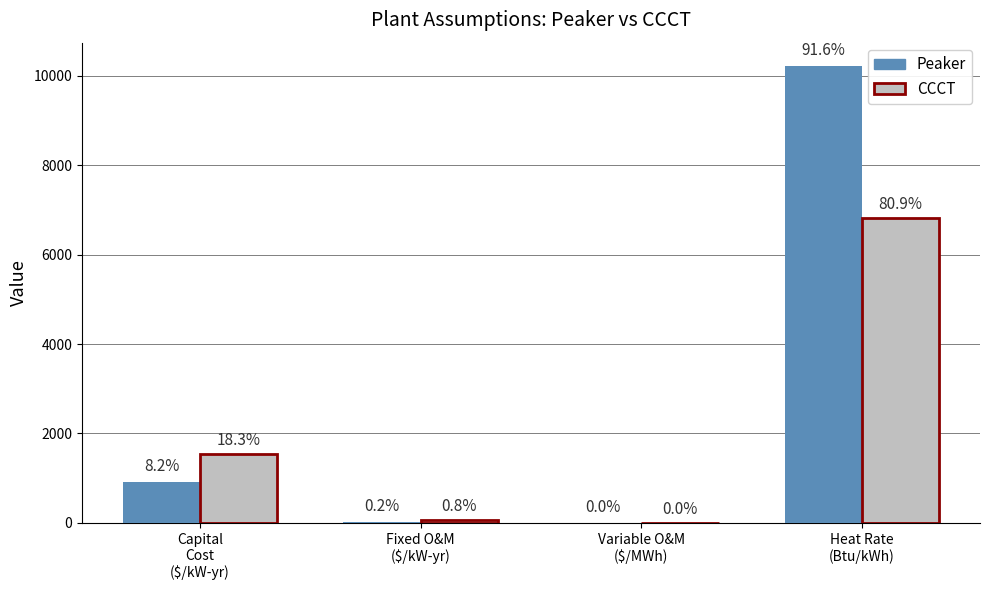

Where does the Peaker series first go above 915?

Heat Rate
(Btu/kWh)